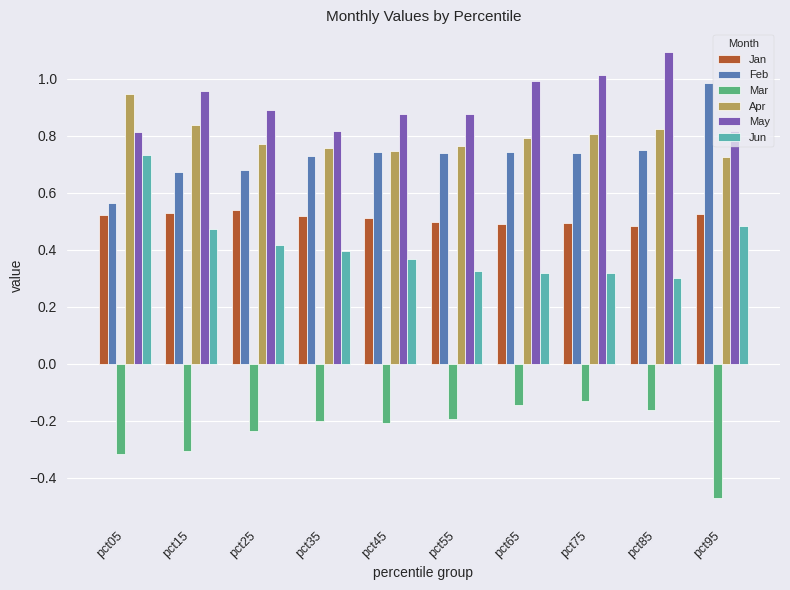

Is it true that Apr equals 0.8 at pct15?

True